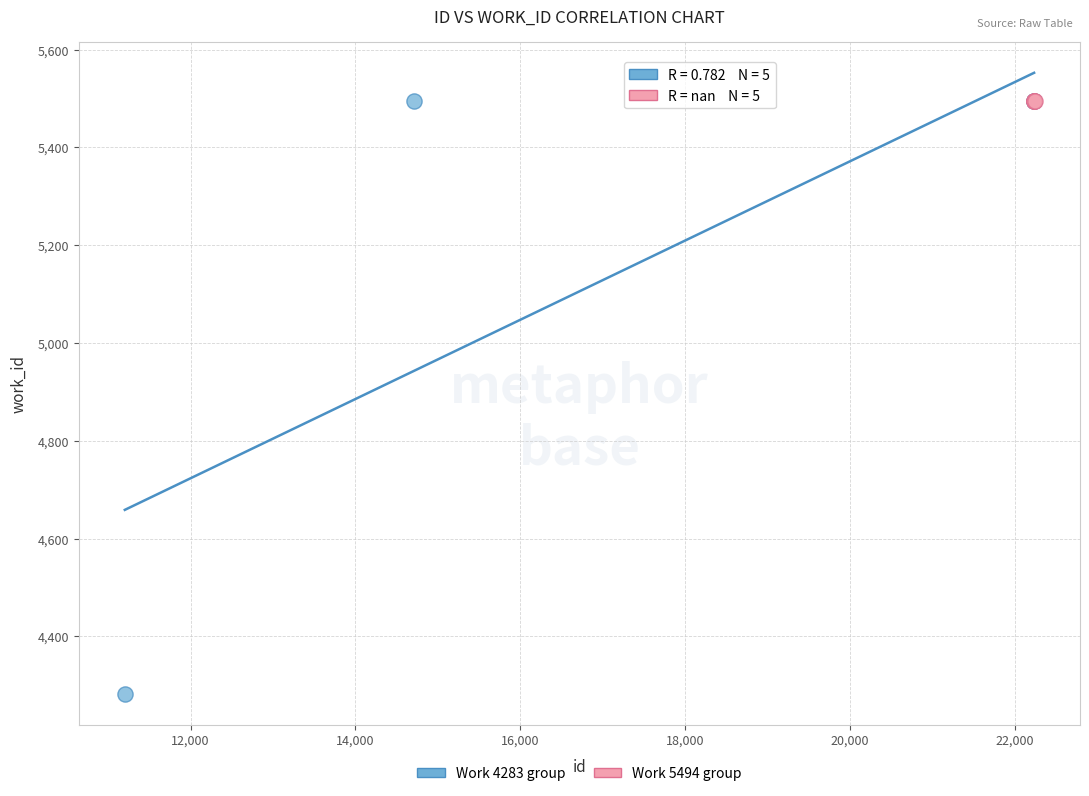

What are all the series names shown in the legend?

Work 4283 group, Work 5494 group